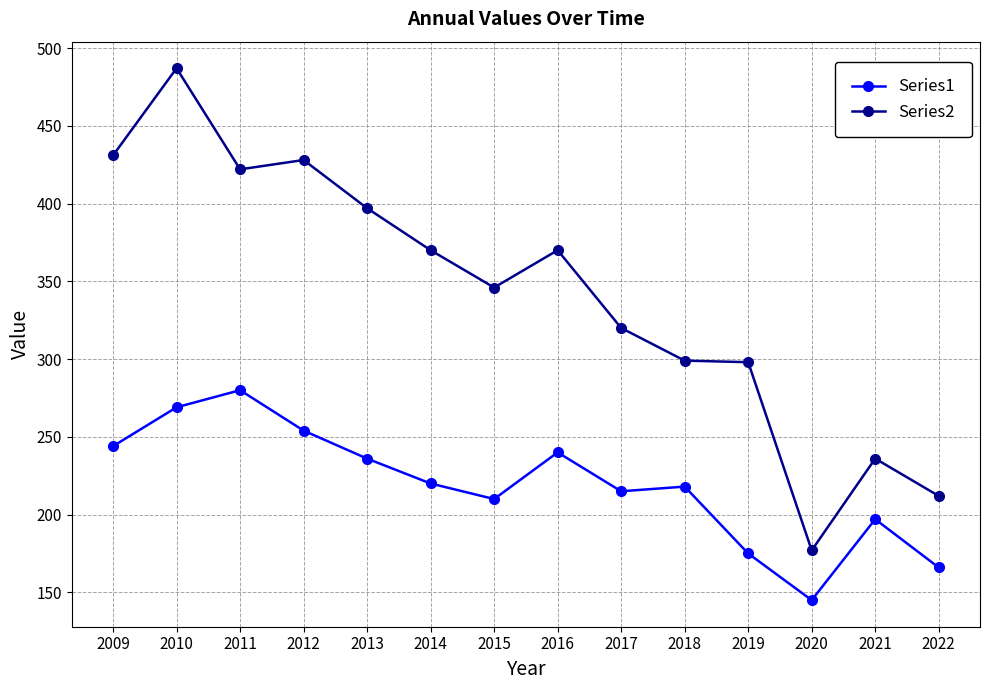

True or false: Series2 and Series1 intersect in this chart.

False